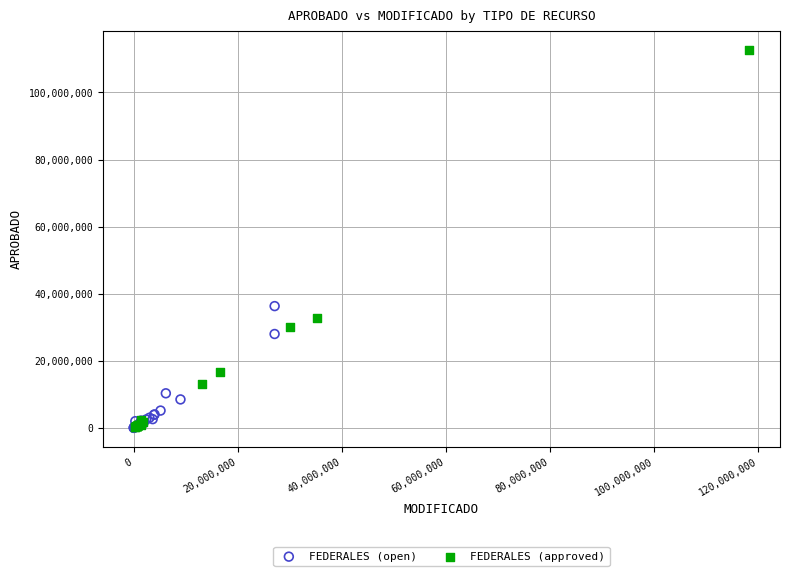

Which series contains the highest Y value?

FEDERALES (approved)